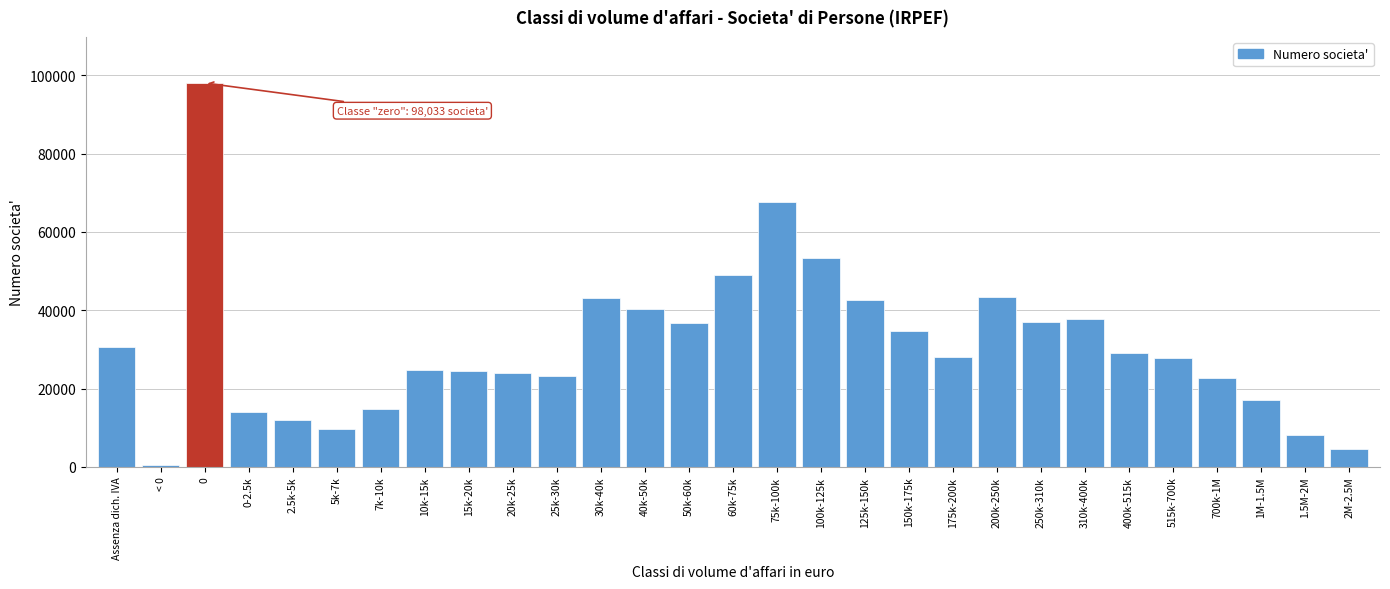

True or false: the data shows 30543 at Assenza dich. IVA.

True